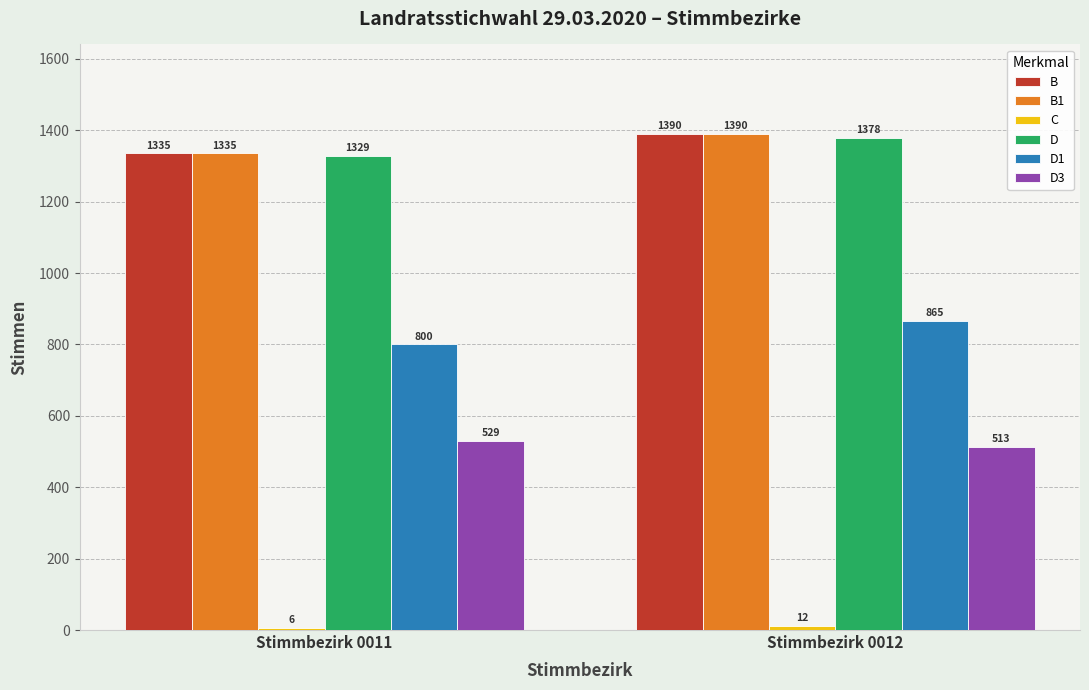

What is the difference between the D3 values at Stimmbezirk 0011 and Stimmbezirk 0012?

16